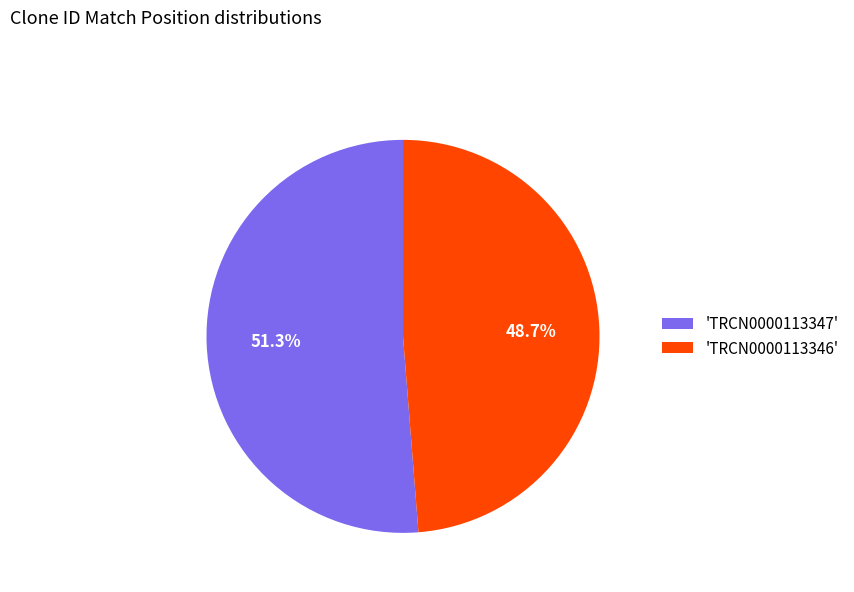

What portion of the pie excludes 'TRCN0000113346'?

51.3%